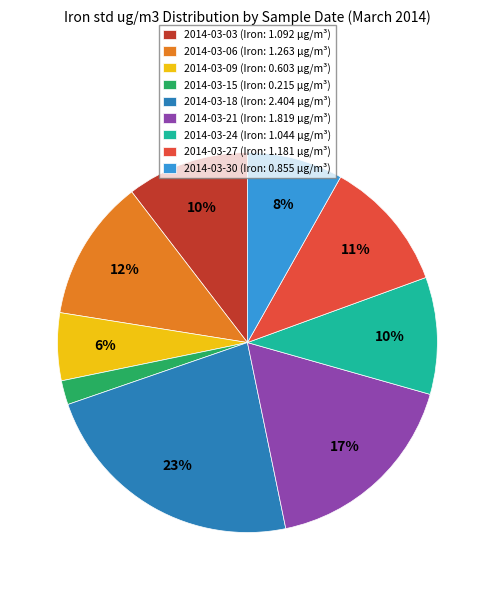

Do 2014-03-06 and 2014-03-30 together represent more than half of the pie?

No